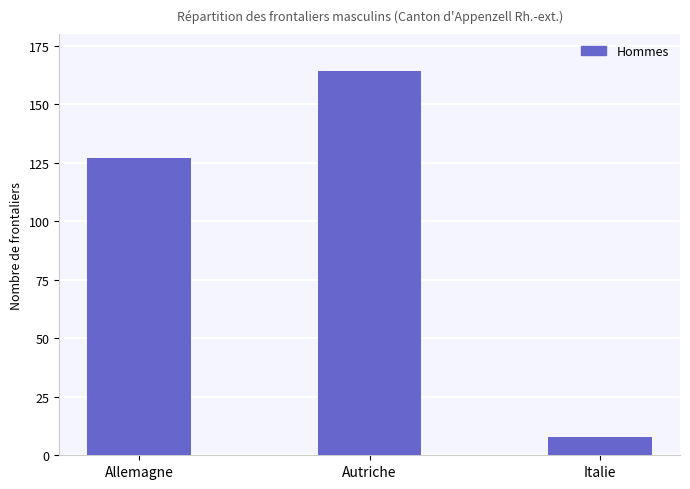

Rank the categories by value from lowest to highest.

Italie, Allemagne, Autriche